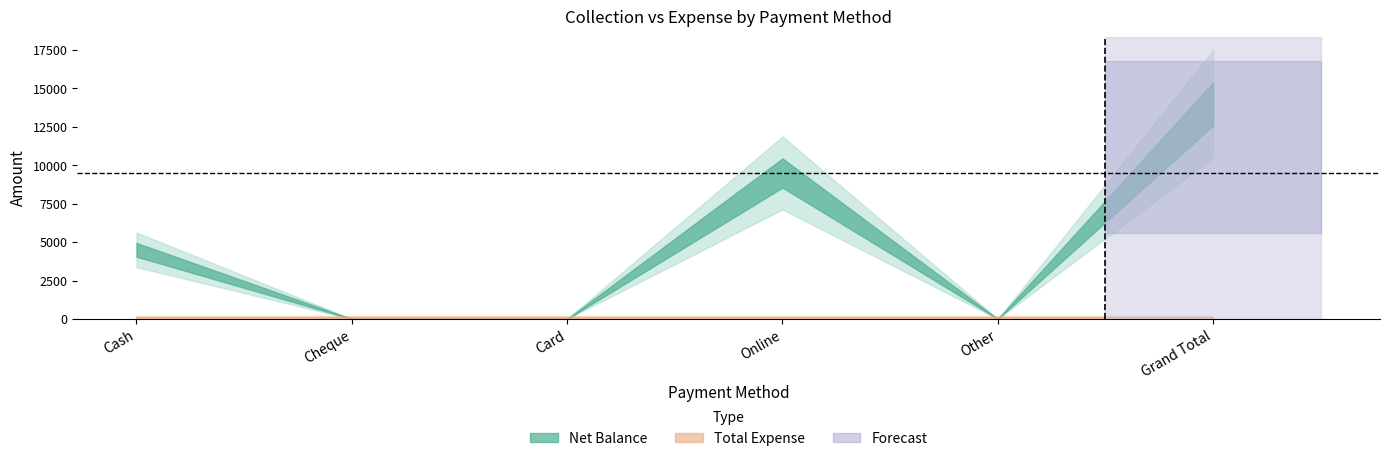

True or false: Net Balance has a value of 4745 at Cheque.

False